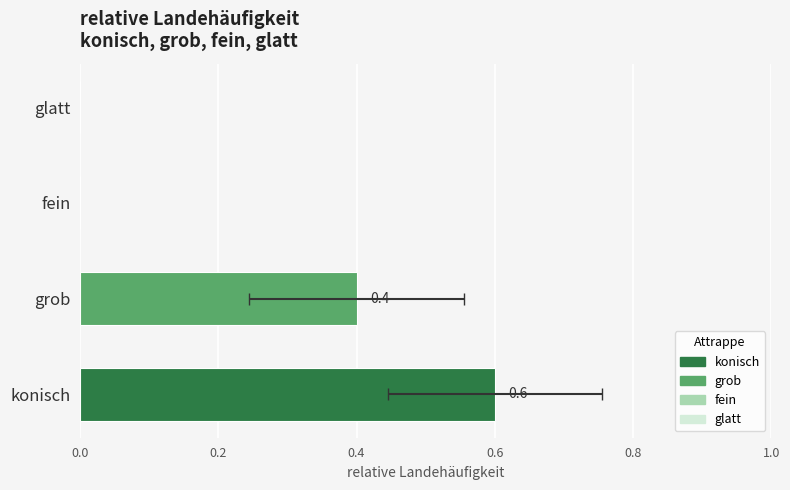

Are the bars horizontal?

Yes